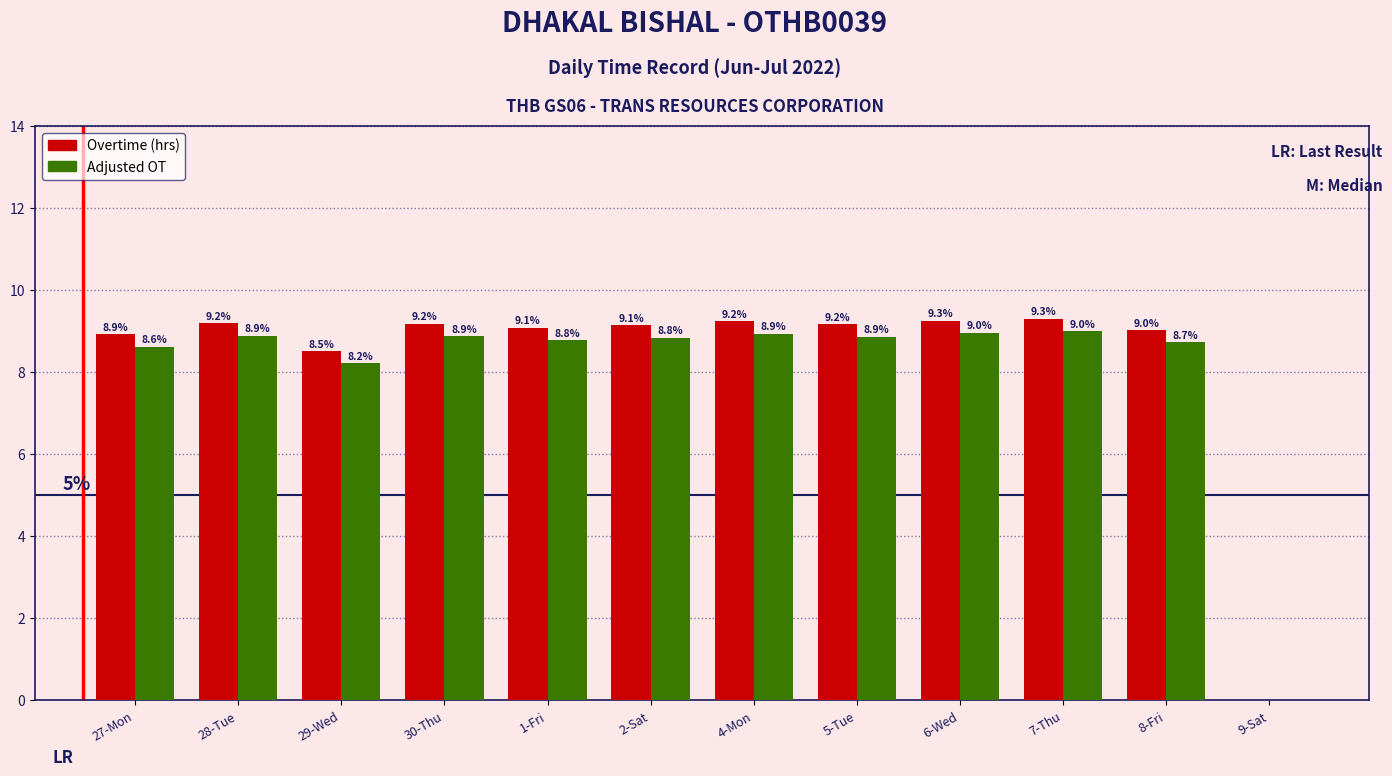

Which series has the largest range (max minus min)?

Overtime (hrs)